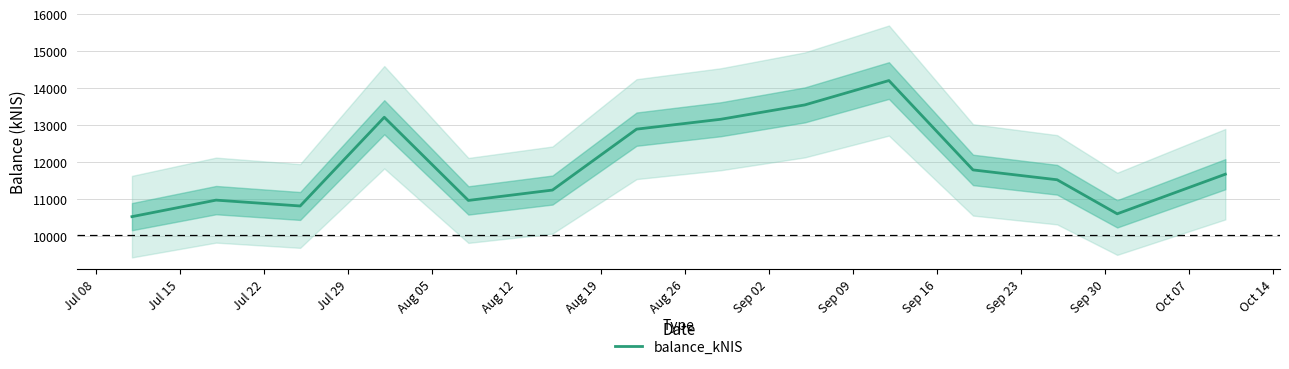

What is the label of the 13th point from the left?

Sep 30